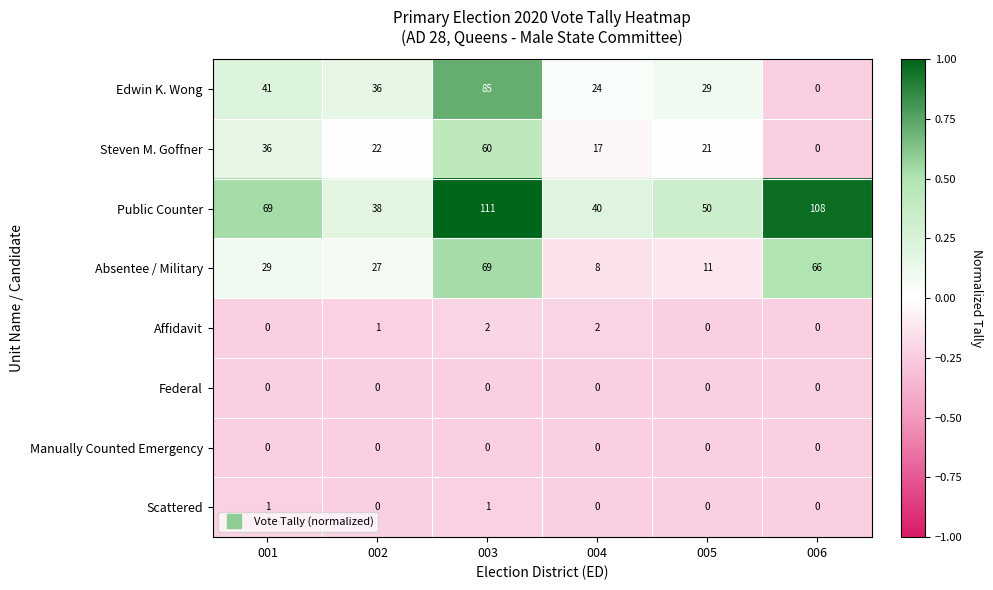

At how many categories does at least one series exceed 0?

6